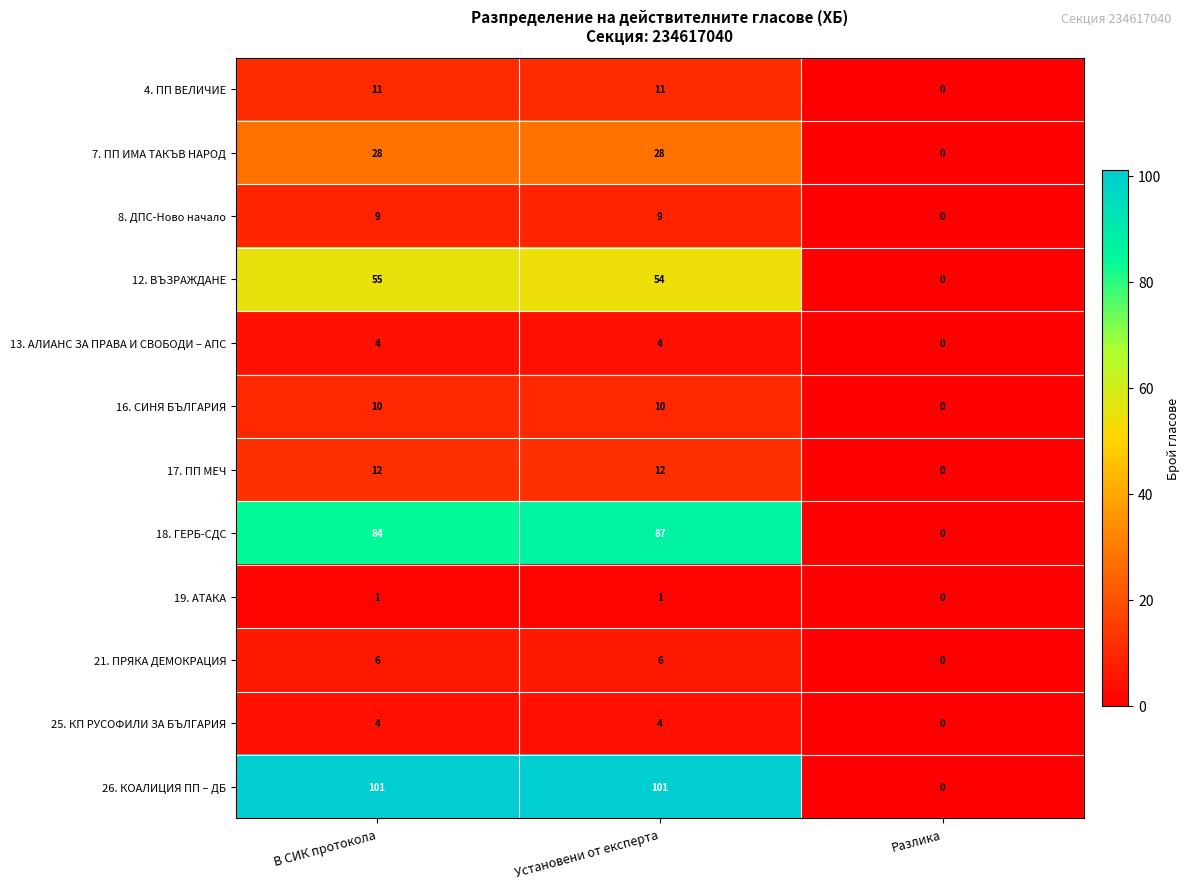

Which series has the largest total across all categories?

26. КОАЛИЦИЯ ПП – ДБ